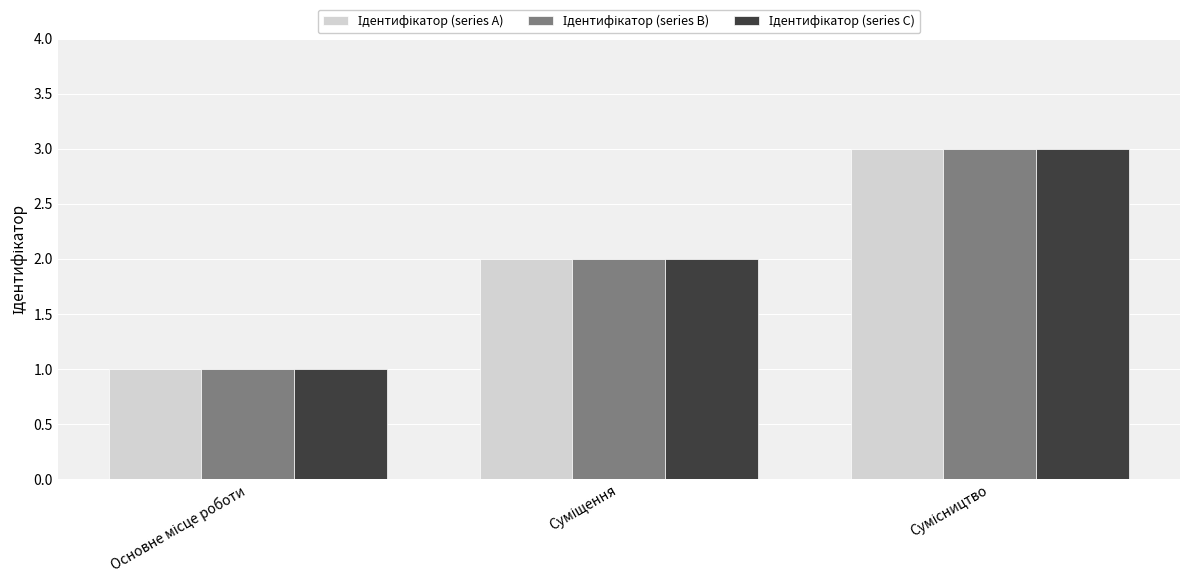

What is the greatest value displayed?

3